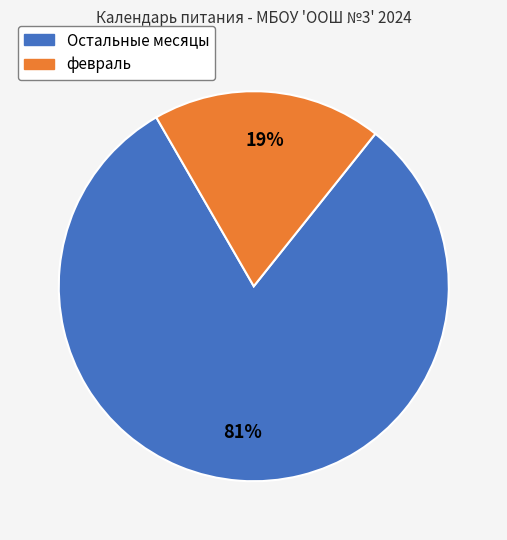

How many slices are in this pie chart?

2